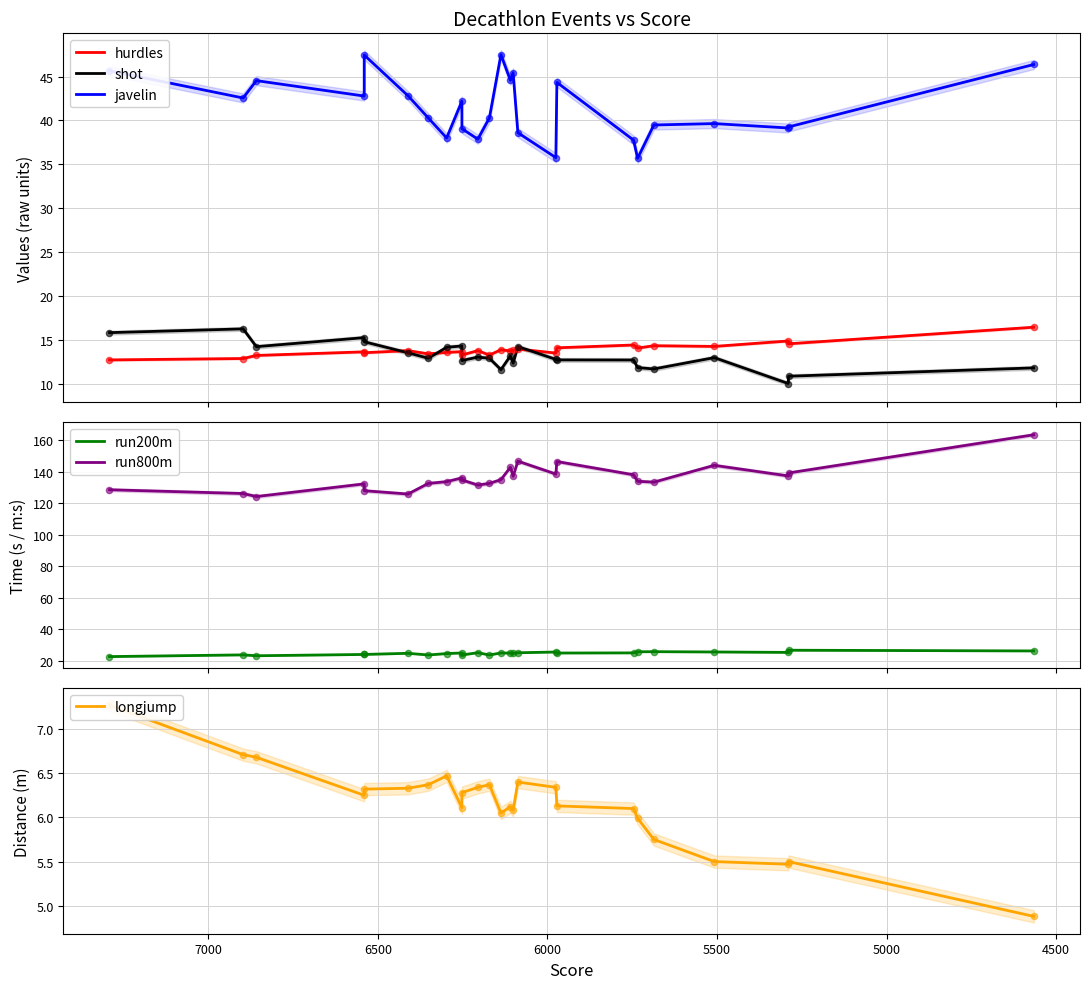

Which series contains the lowest Y value?

longjump